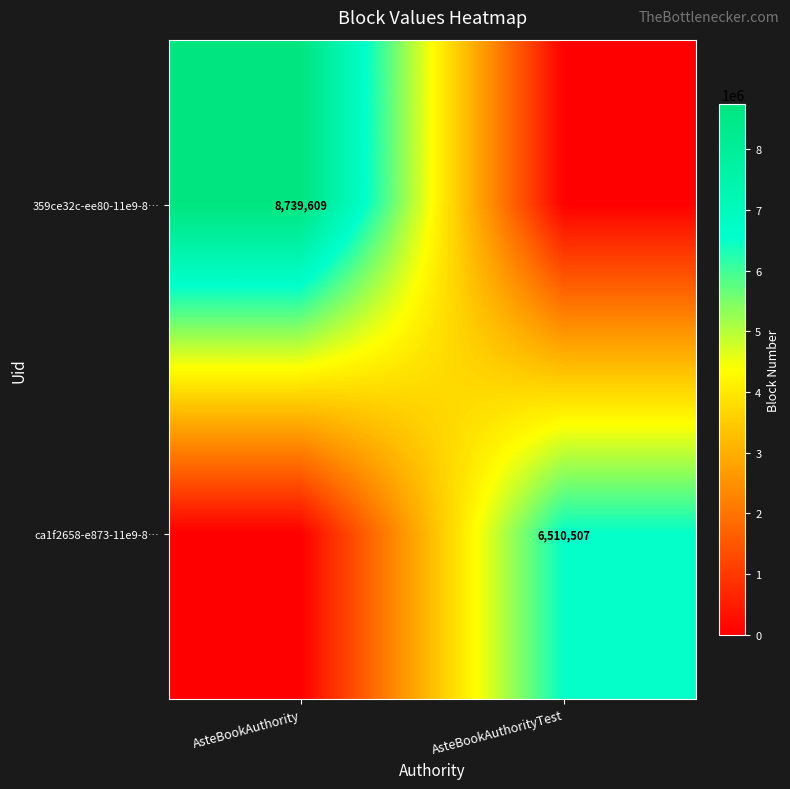

The 359ce32c-ee80-11e9-8… series shows 5644918 at AsteBookAuthority. True or false?

False